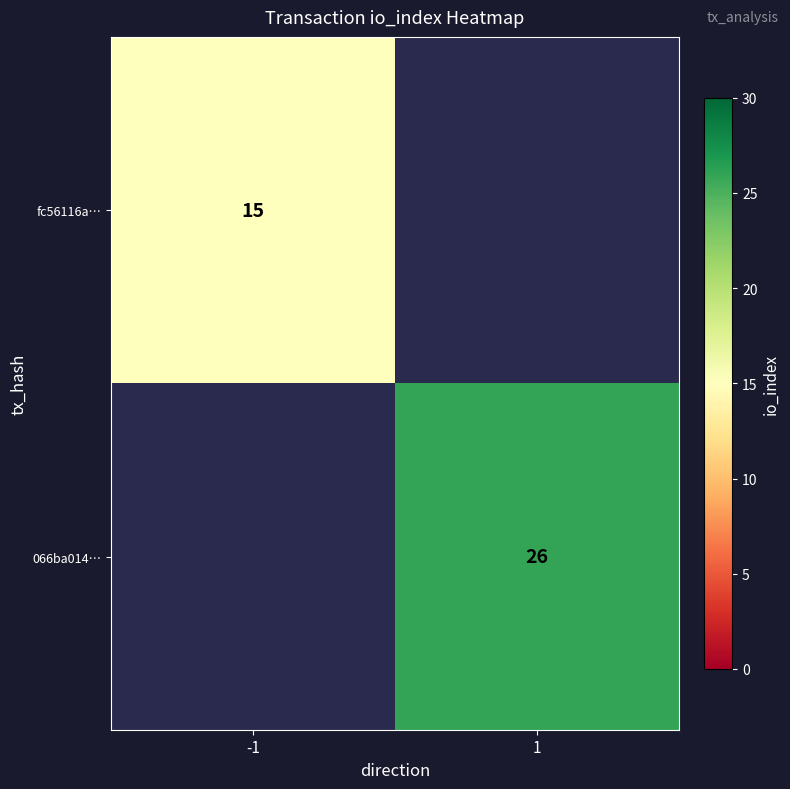

The value of fc56116a… at -1 is 15. True or false?

True